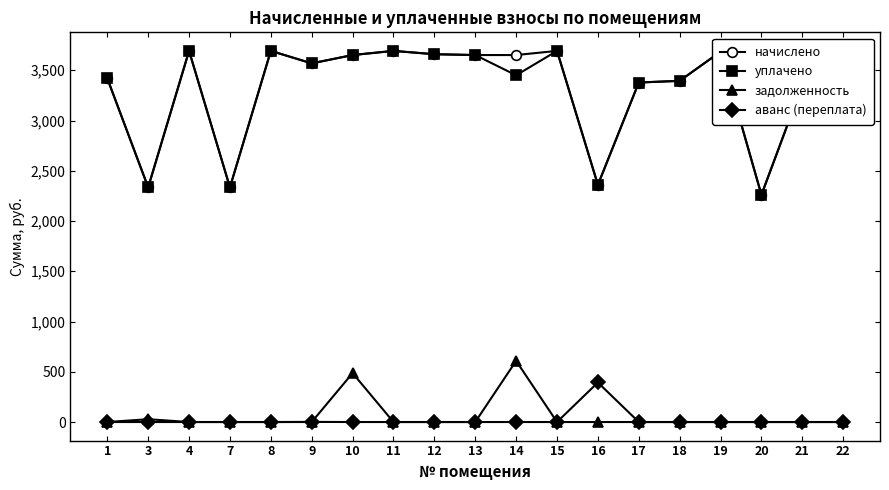

True or false: аванс (переплата) has a value of 190.3 at 8.

False